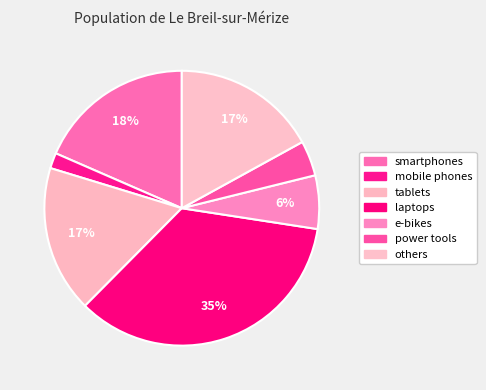

Do smartphones and others together represent more than half of the pie?

No